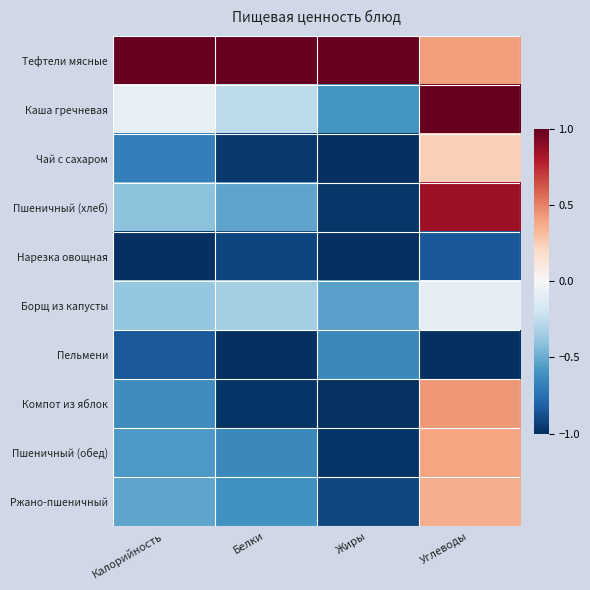

Reading right to left, transcribe all the data shown in this chart.

Тефтели мясные: Углеводы=0.4	Жиры=1.0	Белки=1.0	Калорийность=1.0
Каша гречневая: Углеводы=1.0	Жиры=-0.6	Белки=-0.3	Калорийность=-0.1
Чай с сахаром: Углеводы=0.2	Жиры=-1.0	Белки=-1.0	Калорийность=-0.7
Пшеничный (хлеб): Углеводы=0.9	Жиры=-1.0	Белки=-0.5	Калорийность=-0.4
Нарезка овощная: Углеводы=-0.8	Жиры=-1.0	Белки=-0.9	Калорийность=-1.0
Борщ из капусты: Углеводы=-0.1	Жиры=-0.5	Белки=-0.3	Калорийность=-0.4
Пельмени: Углеводы=-1.0	Жиры=-0.6	Белки=-1.0	Калорийность=-0.8
Компот из яблок: Углеводы=0.4	Жиры=-1.0	Белки=-1.0	Калорийность=-0.6
Пшеничный (обед): Углеводы=0.4	Жиры=-1.0	Белки=-0.6	Калорийность=-0.6
Ржано-пшеничный: Углеводы=0.4	Жиры=-0.9	Белки=-0.6	Калорийность=-0.5